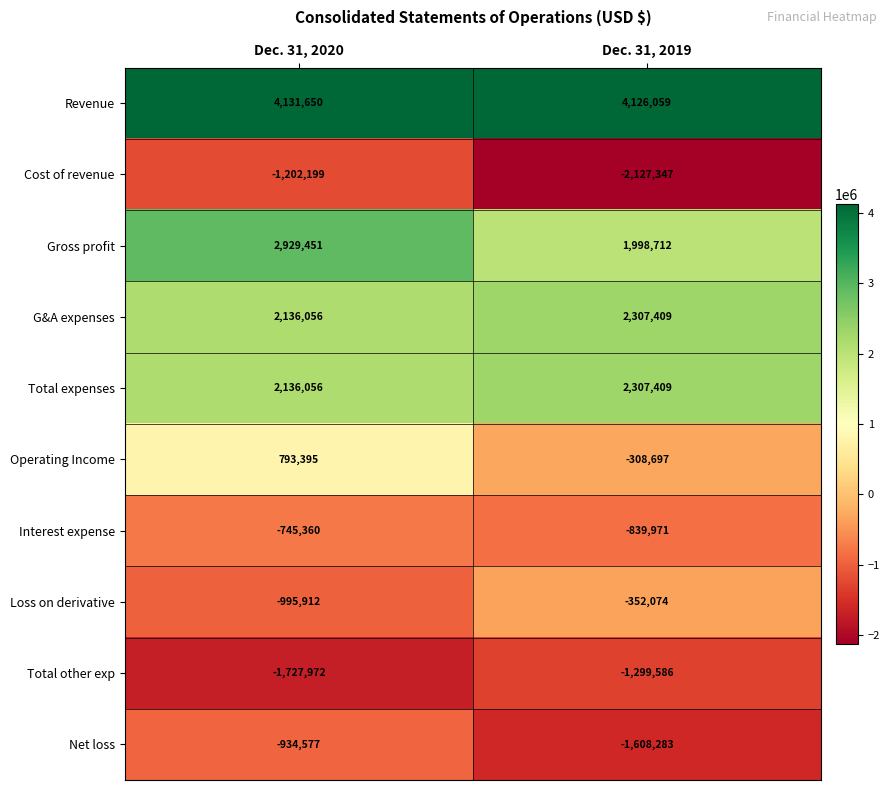

Where is Interest expense nearest to the value -792665?

Dec. 31, 2020